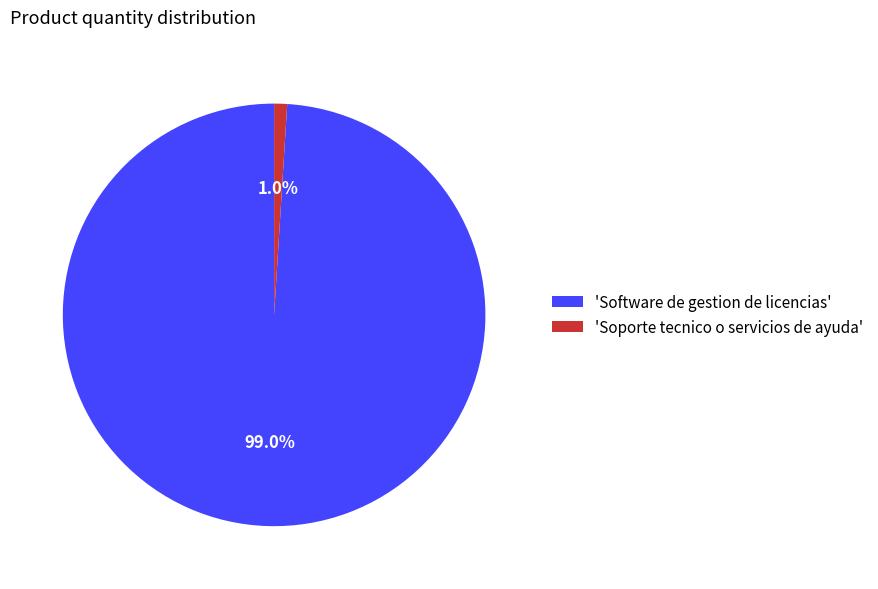

Which has a higher value, 'Soporte tecnico o servicios de ayuda' or 'Software de gestion de licencias'?

'Software de gestion de licencias'